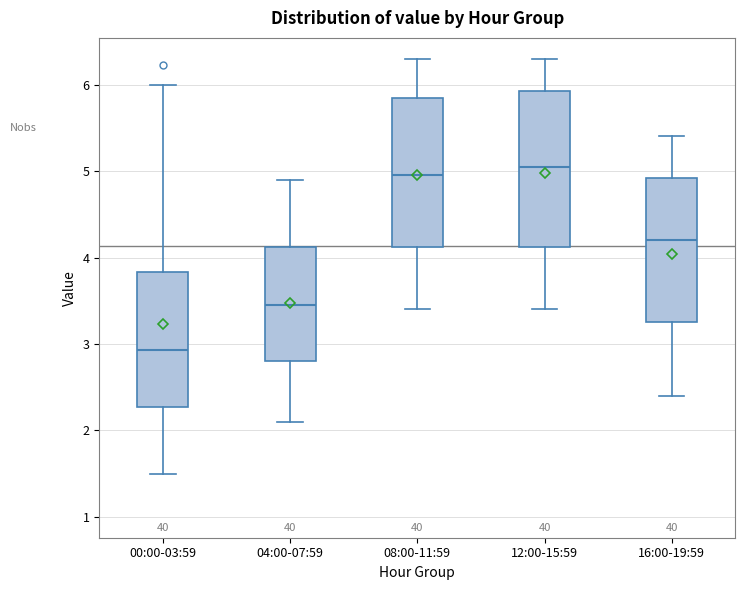

Reading left to right, transcribe this box plot: for each box, give where its median line is, the range the box spans, and where its two whiskers end, as read against the y-axis. The values are not printed on the chart, so give them approximately, as read against the axis.

00:00-03:59: median 2.9, box 2.3 to 3.8, whiskers 1.5 to 6.0
04:00-07:59: median 3.5, box 2.8 to 4.1, whiskers 2.1 to 4.9
08:00-11:59: median 5.0, box 4.1 to 5.9, whiskers 3.4 to 6.3
12:00-15:59: median 5.1, box 4.1 to 5.9, whiskers 3.4 to 6.3
16:00-19:59: median 4.2, box 3.3 to 4.9, whiskers 2.4 to 5.4